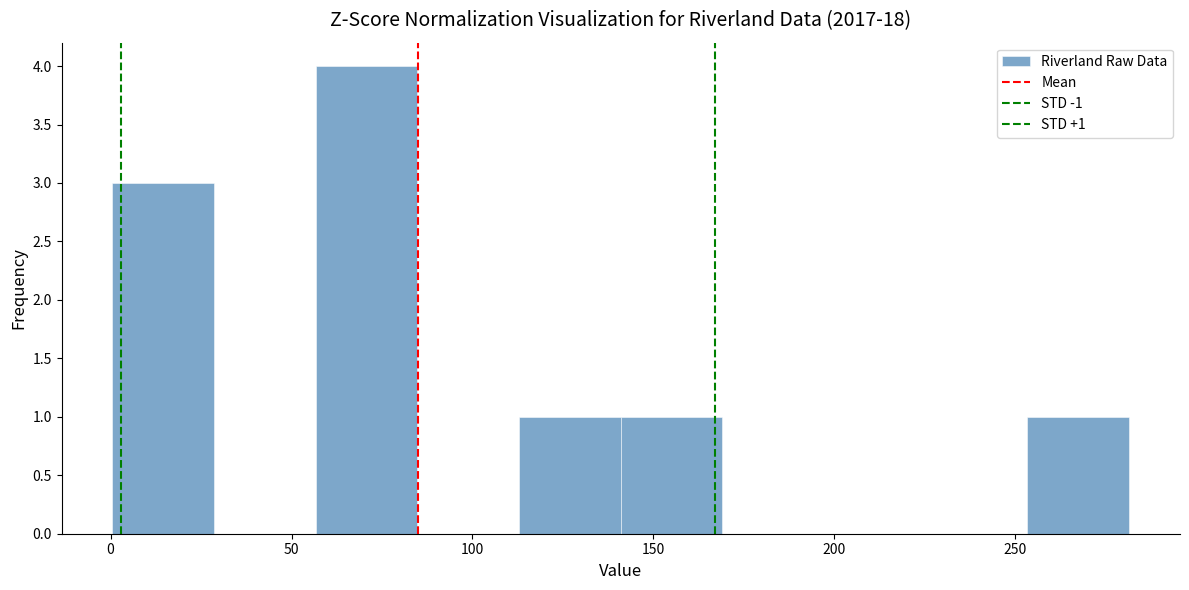

Over which range of the x-axis is the bar tallest?

55 to 85